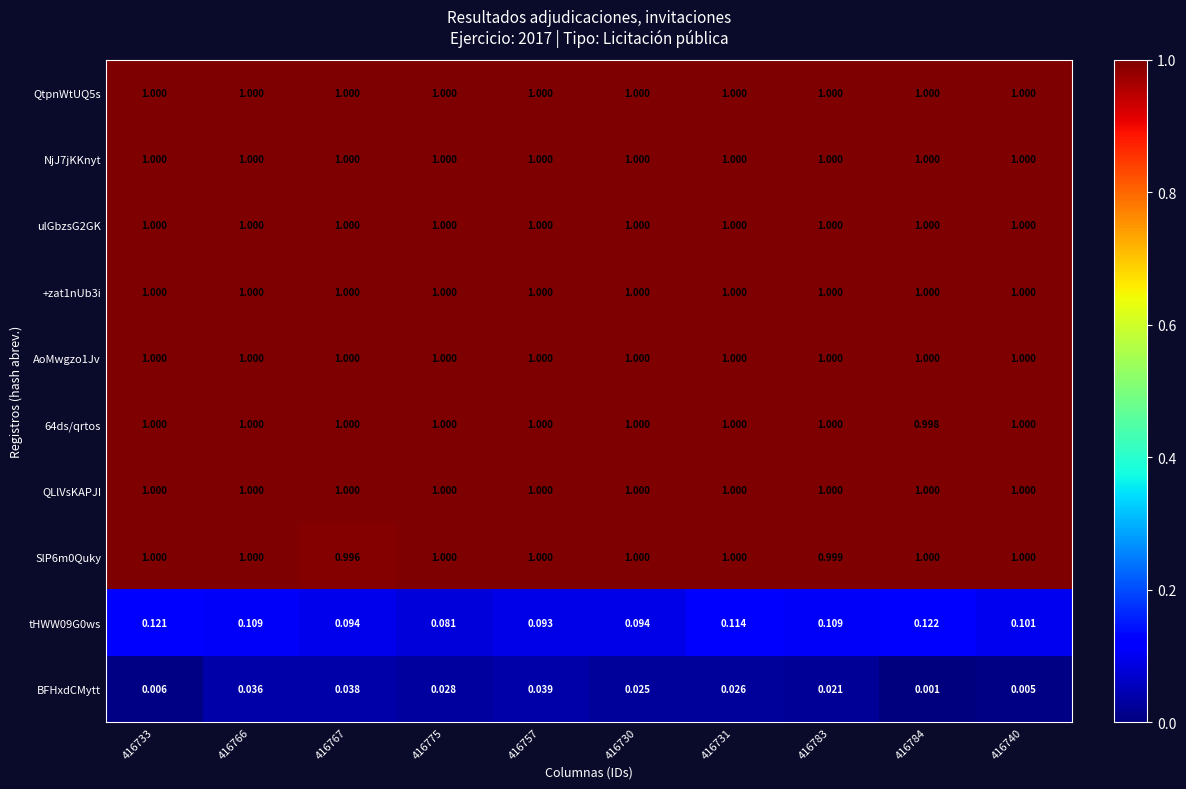

Which series changed the most between 416783 and 416740?

BFHxdCMytt